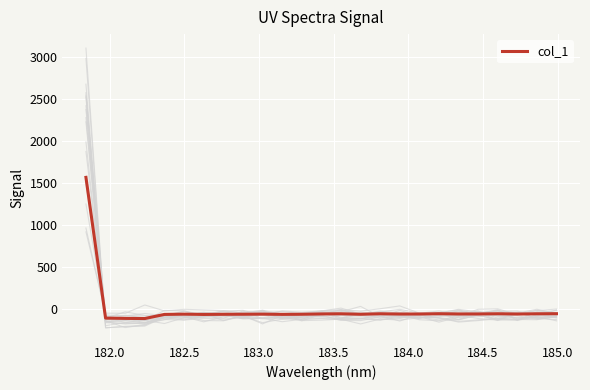

What is the minimum value for col_1?

-108.0